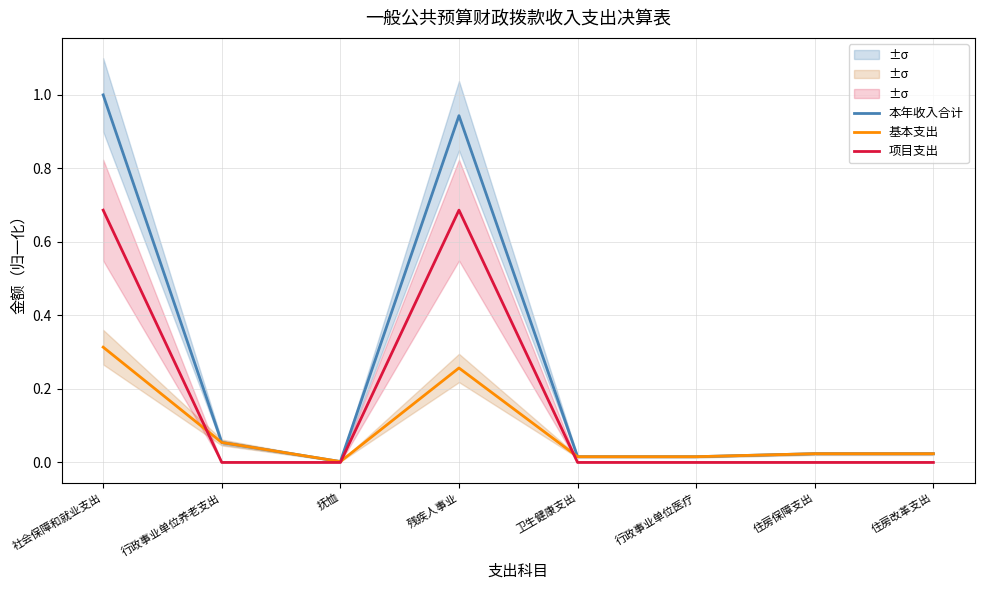

What position from the left is 抚恤?

3